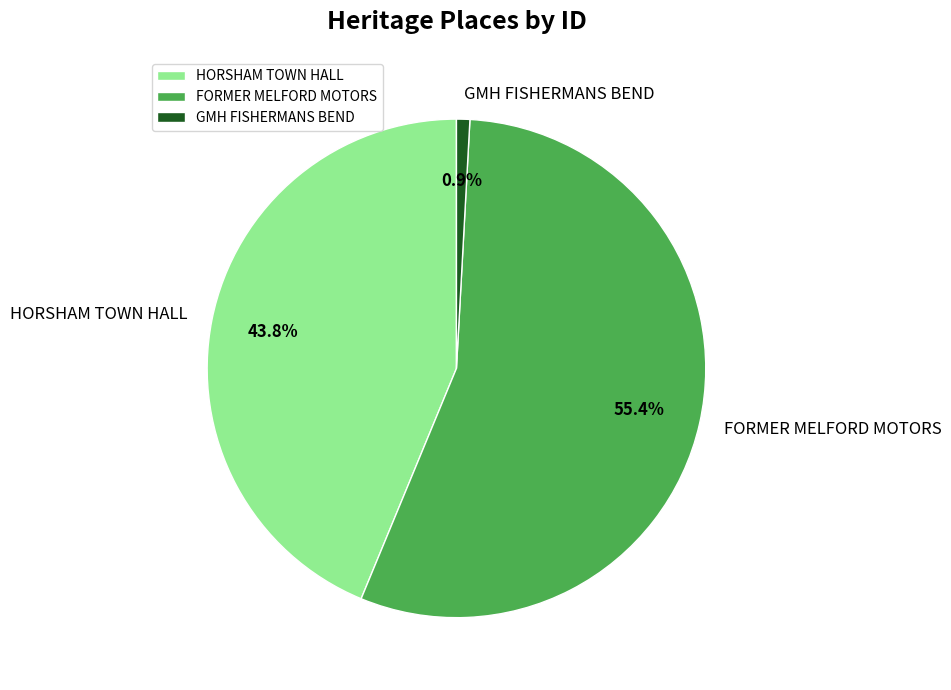

What is the largest slice in the pie chart?

FORMER MELFORD MOTORS